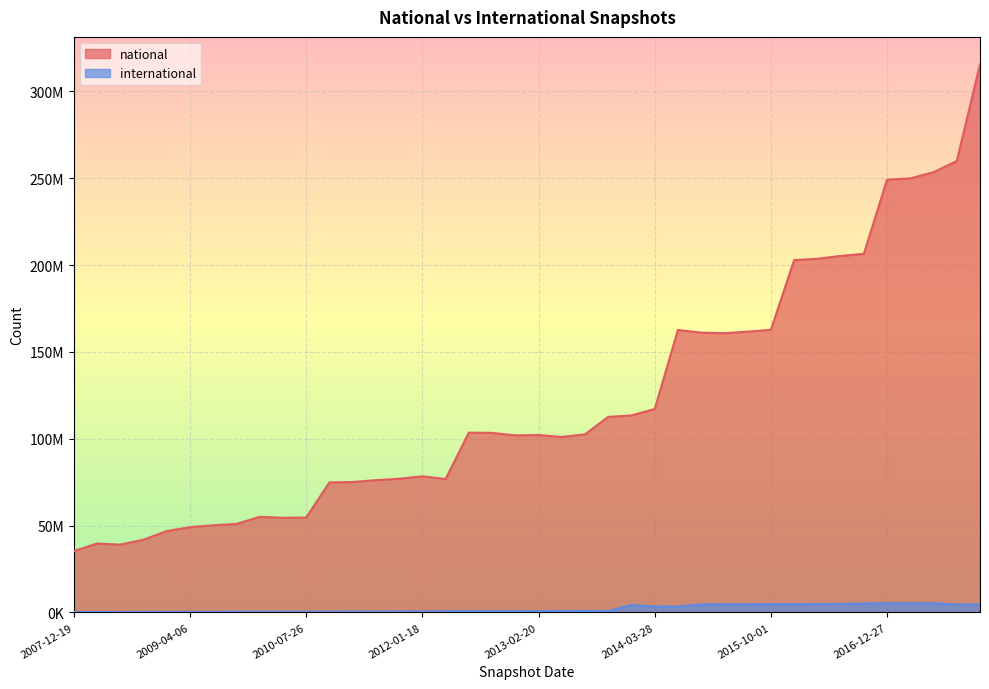

True or false: national and international intersect in this chart.

False